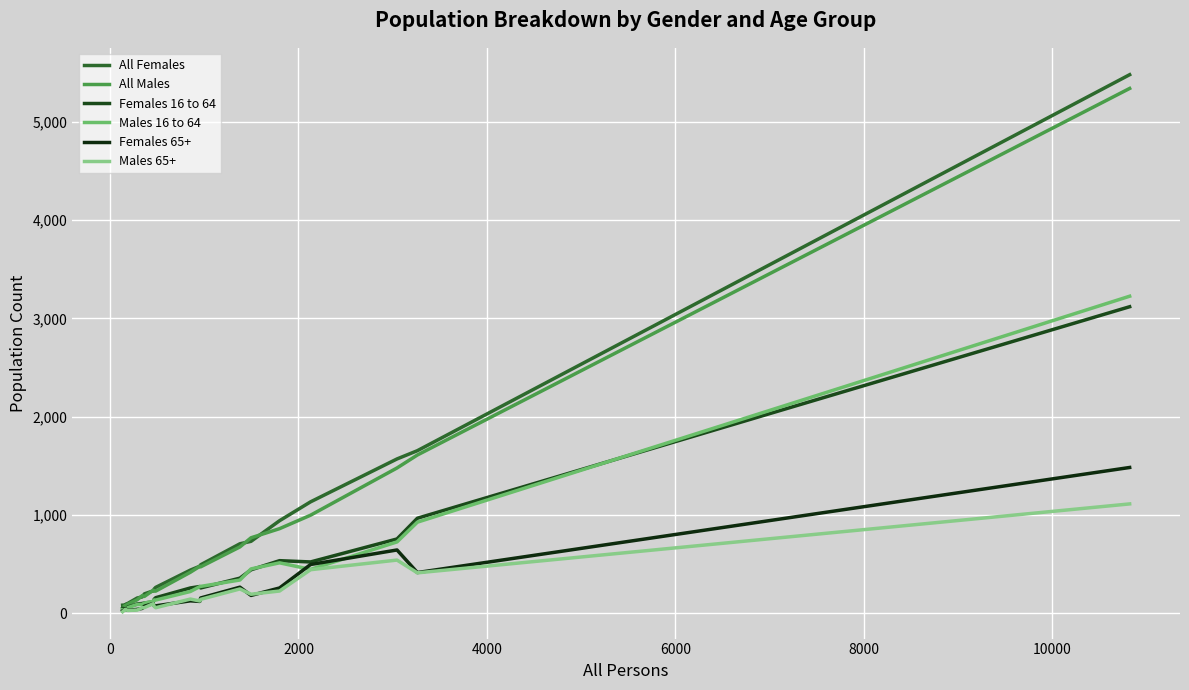

Is this an area chart (filled region under the line)?

No